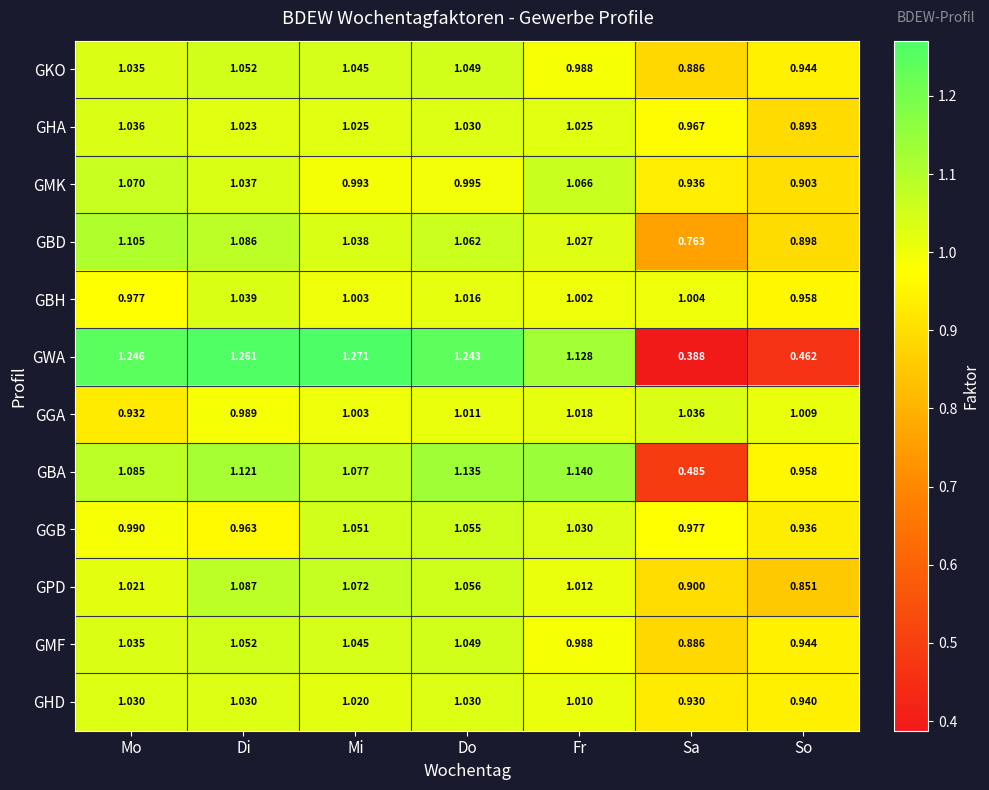

Which series has the largest range (max minus min)?

GWA